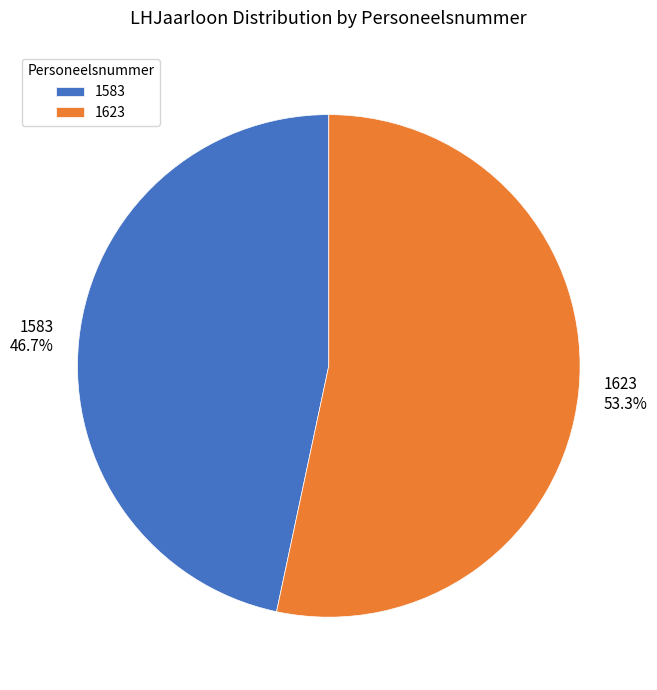

Which slice represents more than half of the pie?

1623